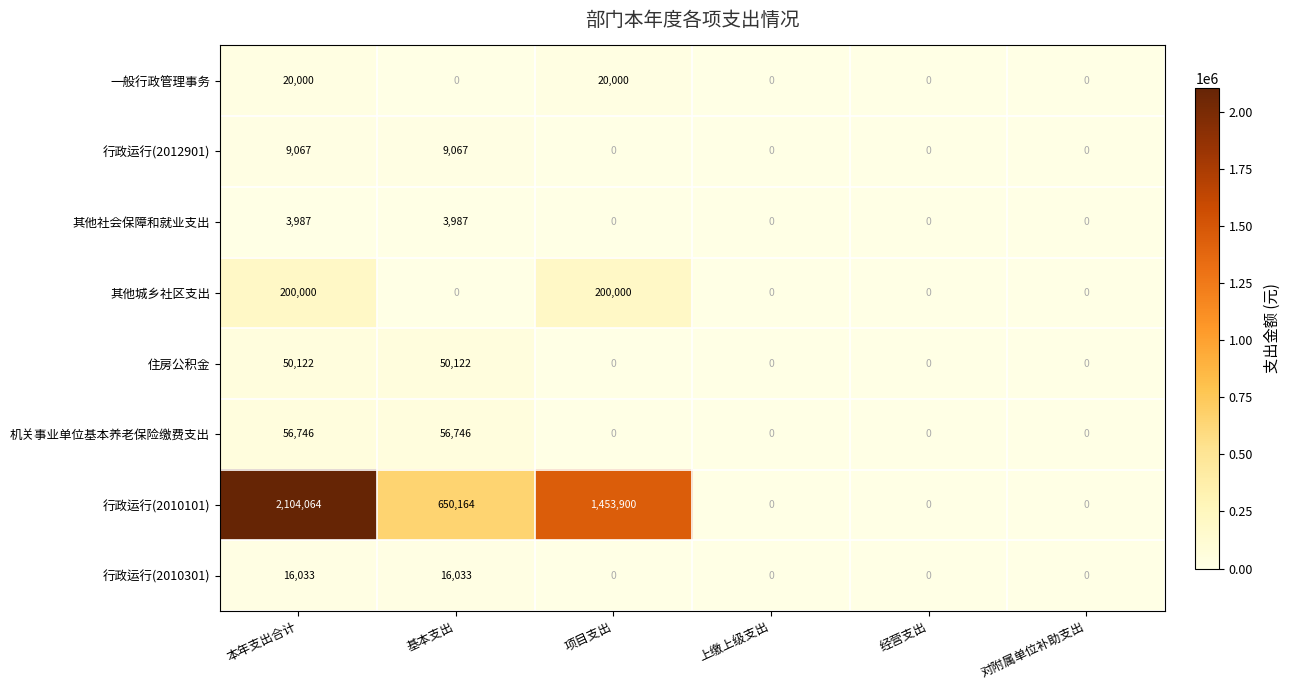

What is the difference between the highest and lowest values at 基本支出?

650164